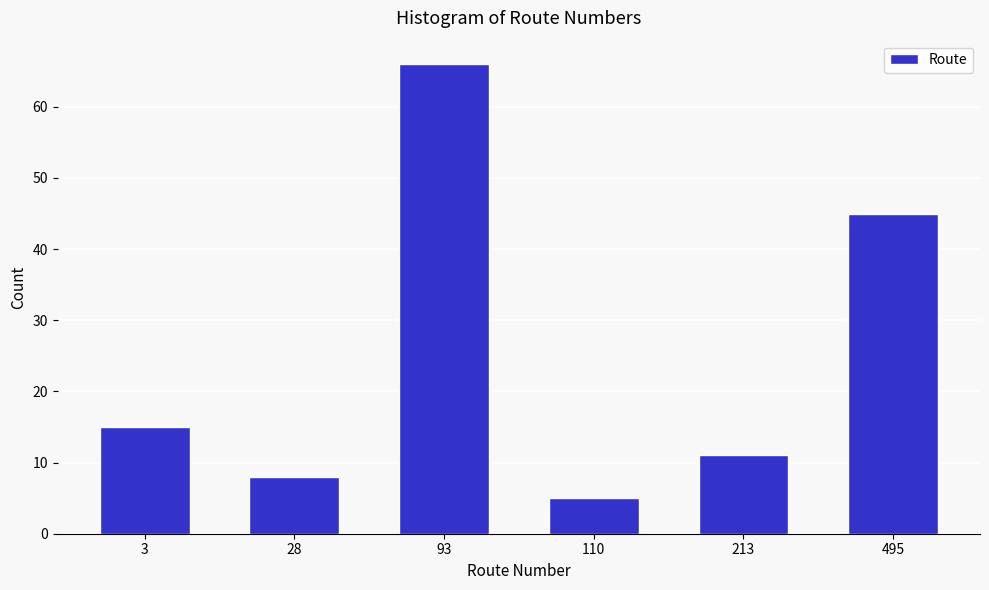

Reading right to left, list all the values displayed in this chart.

495=45	213=11	110=5	93=66	28=8	3=15